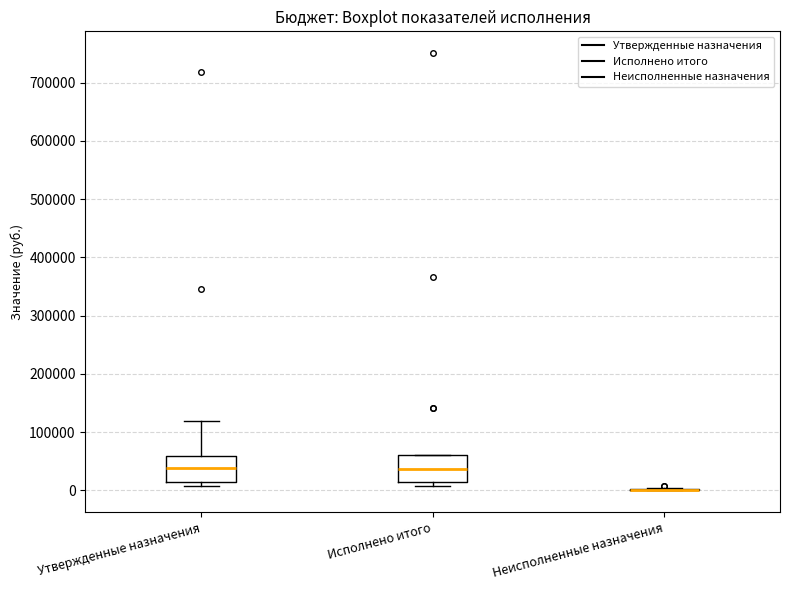

Reading left to right, read every box against the y-axis: the position of its median line, the range the box covers, and the ends of its whiskers. The values are not printed on the chart, so give them approximately, as read against the axis.

Утвержденные назначения: median 40000, box 10000 to 60000, whiskers 10000 (just below the box's lower edge) to 120000
Исполнено итого: median 40000, box 10000 to 60000, whiskers 10000 (just below the box's lower edge) to 60000
Неисполненные назначения: box collapsed to a line at 0, whiskers 0 to 0